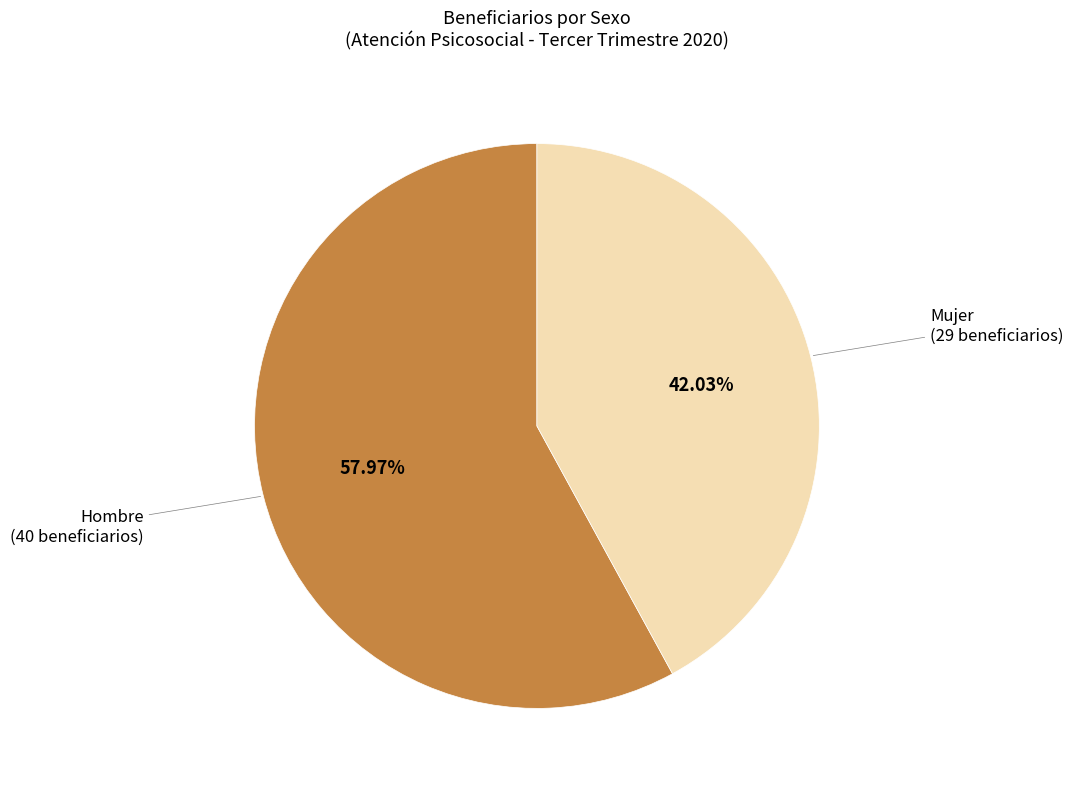

Is there any slice that represents more than half of the pie?

Yes